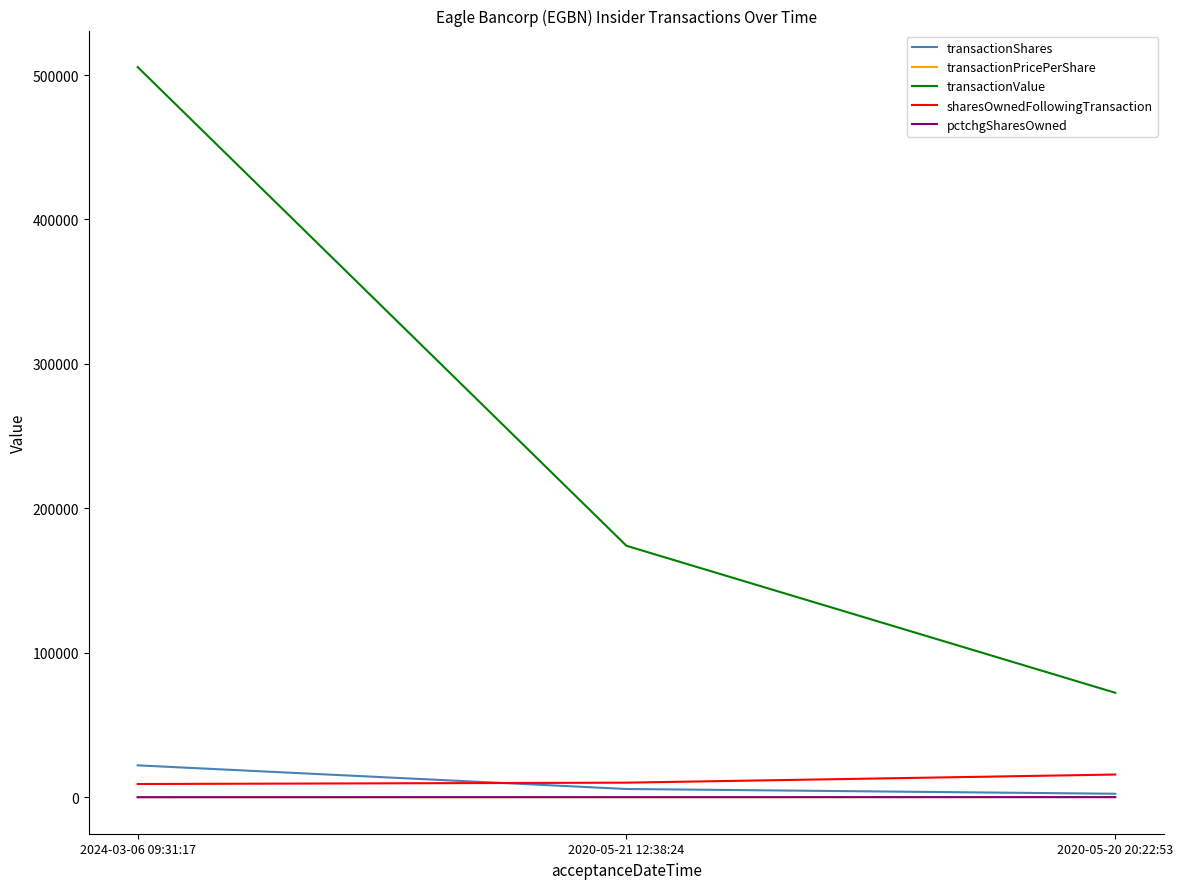

Which series has the largest range (max minus min)?

transactionValue